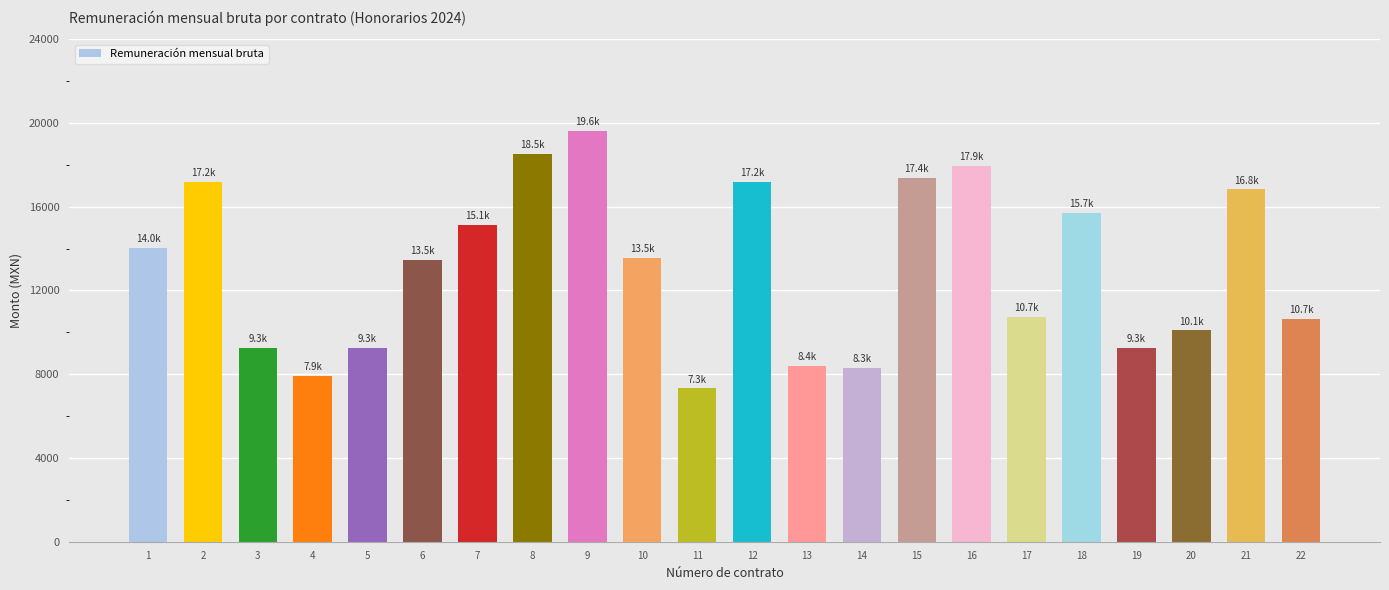

Approximately how many times larger is the value at 3 compared to 13?

1.1